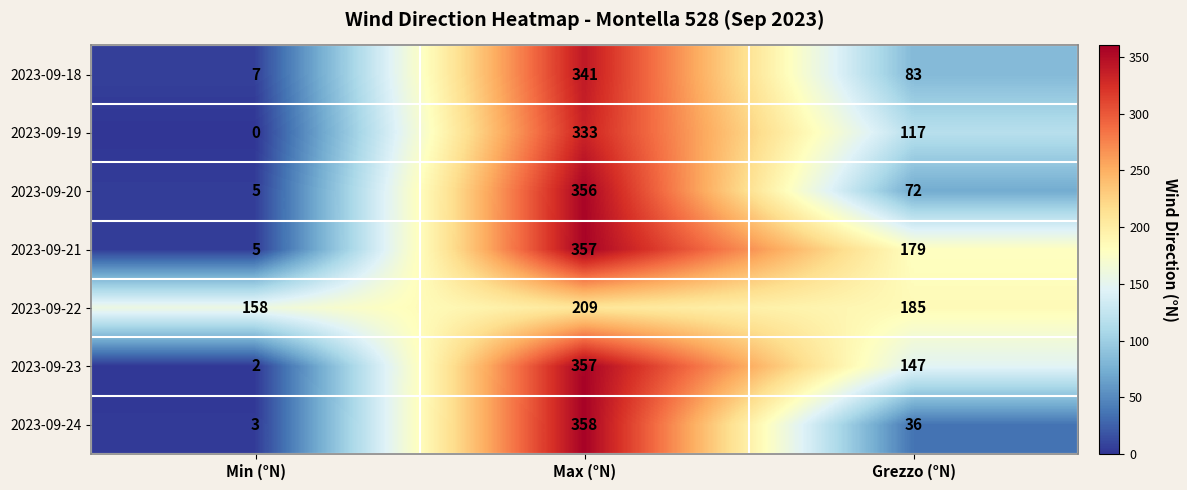

Reading left to right, what are all the values shown in this chart?

2023-09-18: 7	341	83
2023-09-19: 0	333	117
2023-09-20: 5	356	72
2023-09-21: 5	357	179
2023-09-22: 158	209	185
2023-09-23: 2	357	147
2023-09-24: 3	358	36